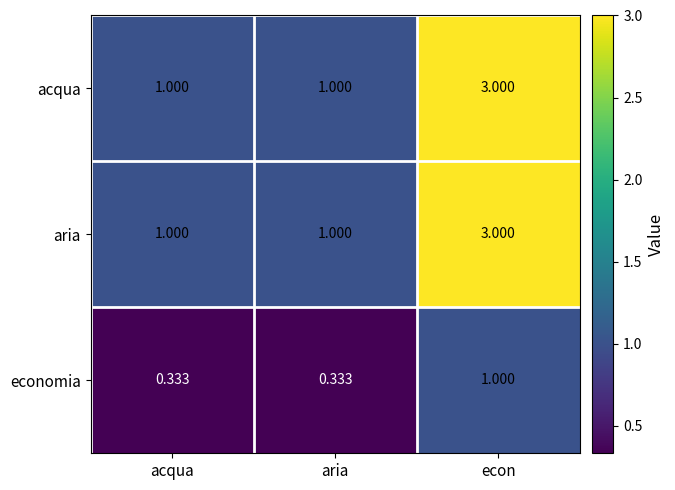

Which category has the highest value across all series?

econ